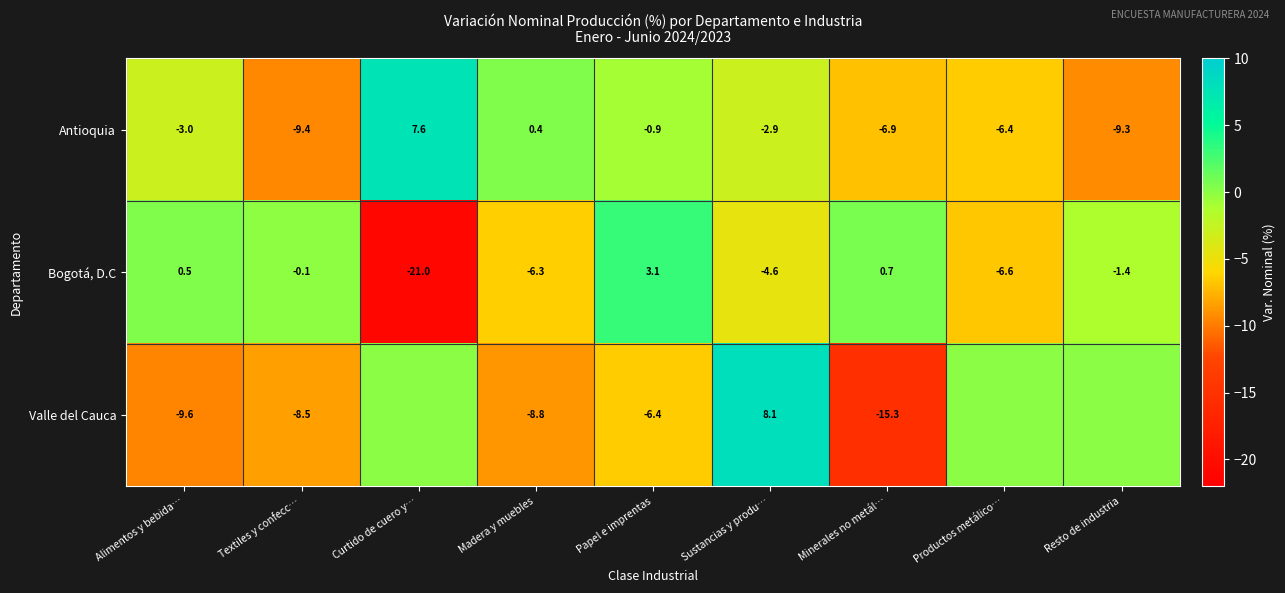

At how many categories does at least one series exceed -13?

9